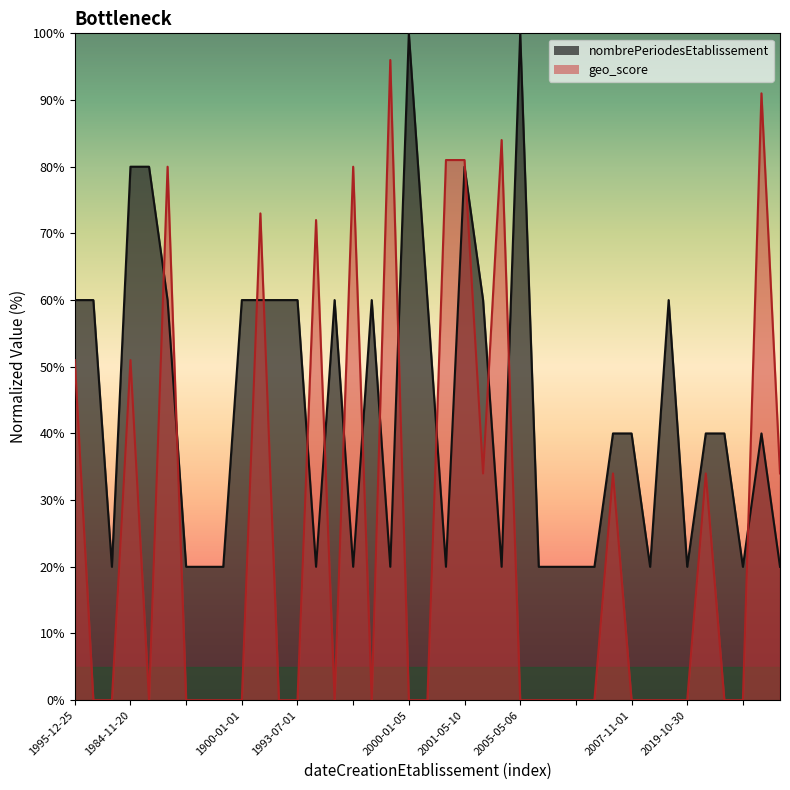

What is the difference between the highest and lowest values at 2018-01-01?

6